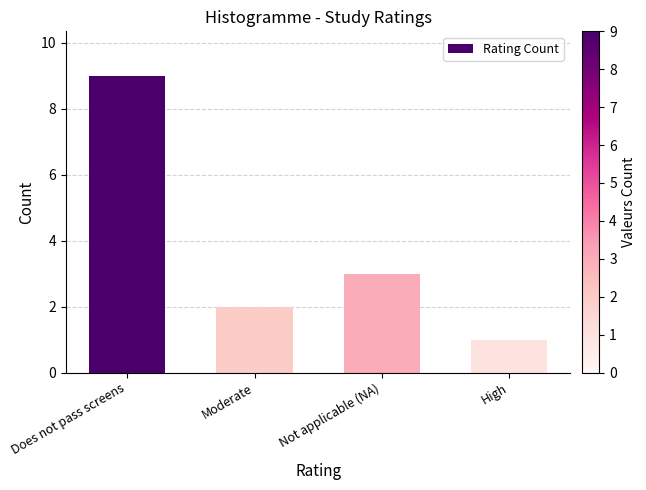

Between High and Moderate, which is larger?

Moderate